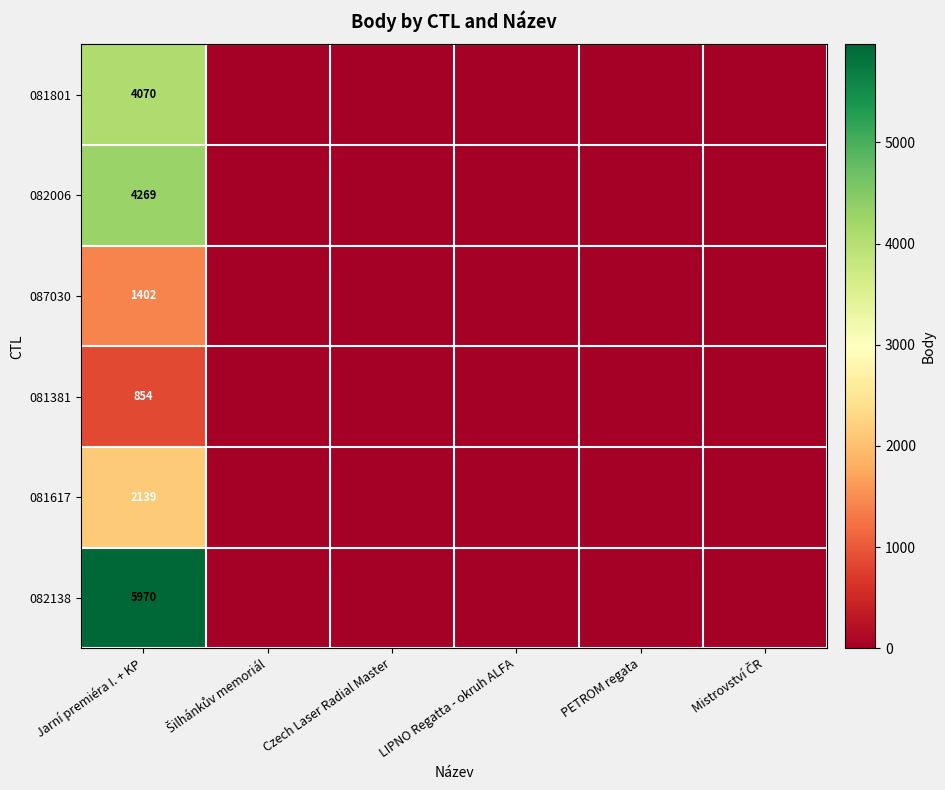

How many categories are shown in the chart?

6